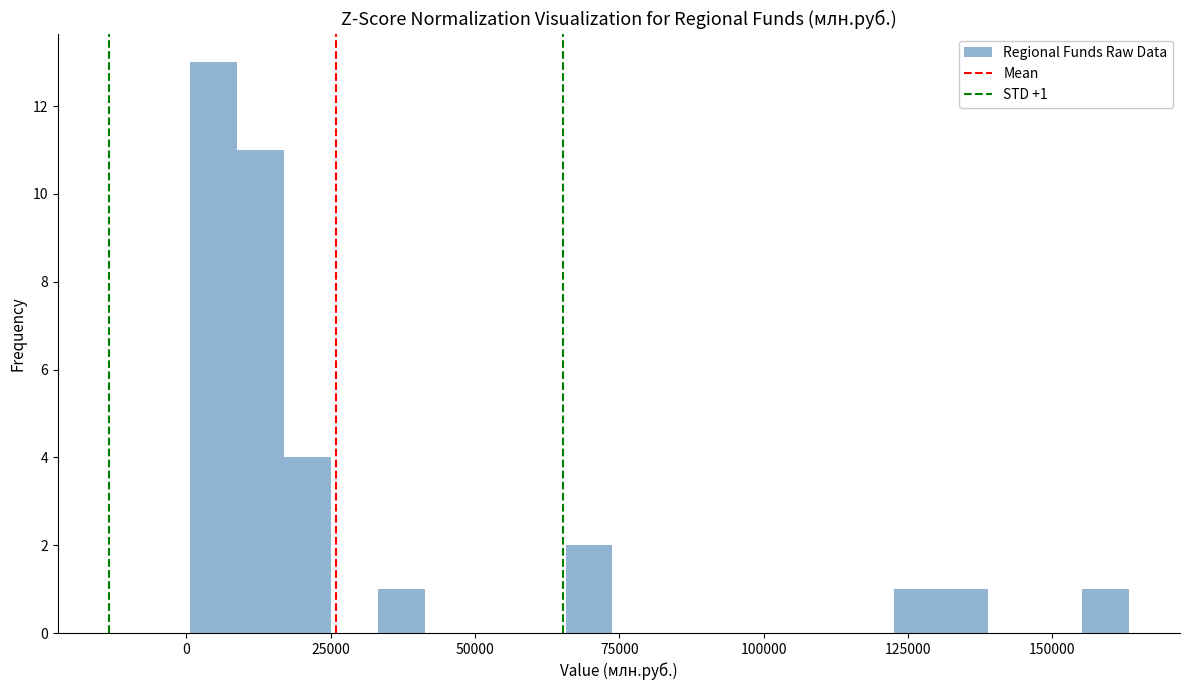

Around what value on the x-axis is the tallest bar? Give the approximate position of its centre, as read against the axis.

5000